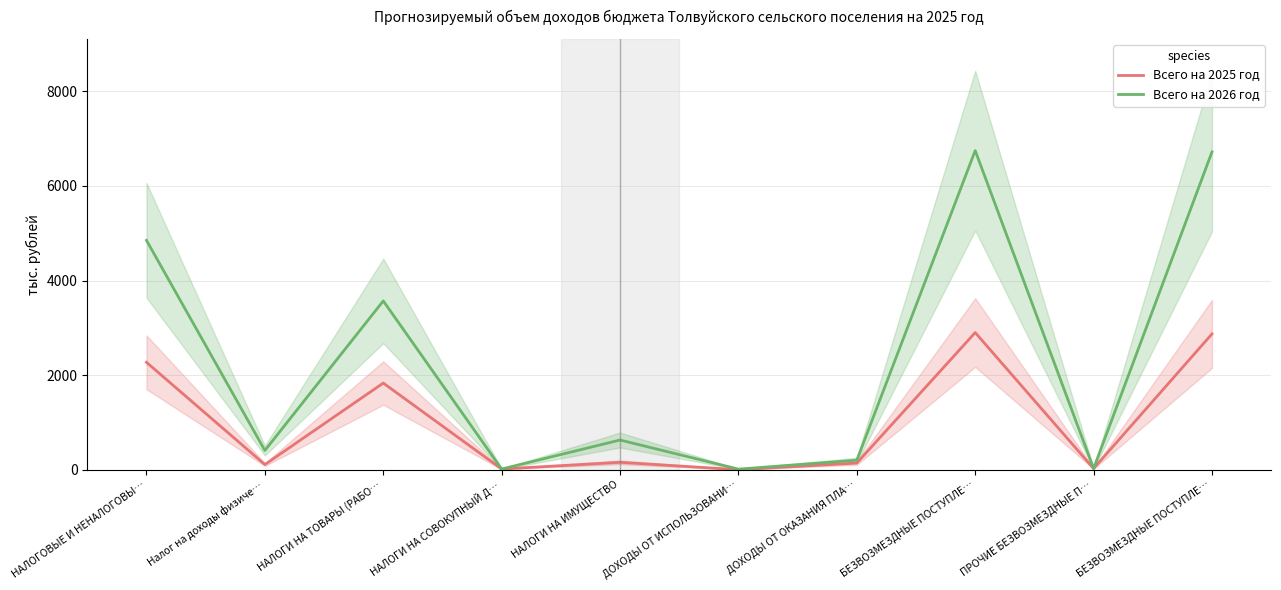

True or false: Всего на 2026 год has more than 0 interior local peaks.

True